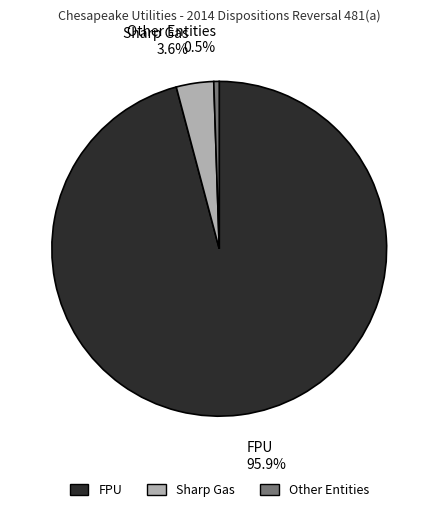

Rank the categories by value from highest to lowest.

FPU, Sharp Gas, Other Entities